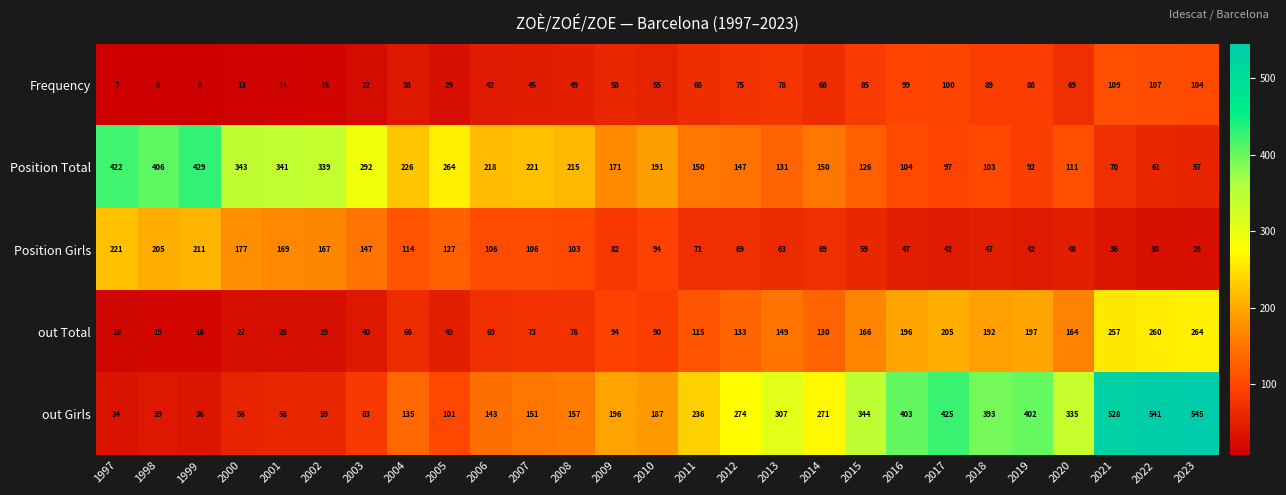

What is the approximate value of Position Total at 2006?

218